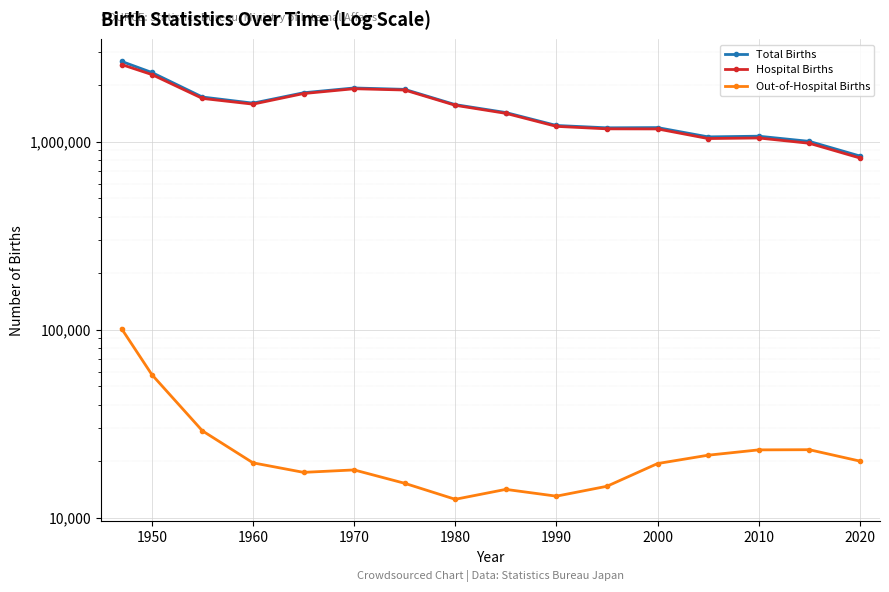

What are all the series names shown in the legend?

Total Births, Hospital Births, Out-of-Hospital Births